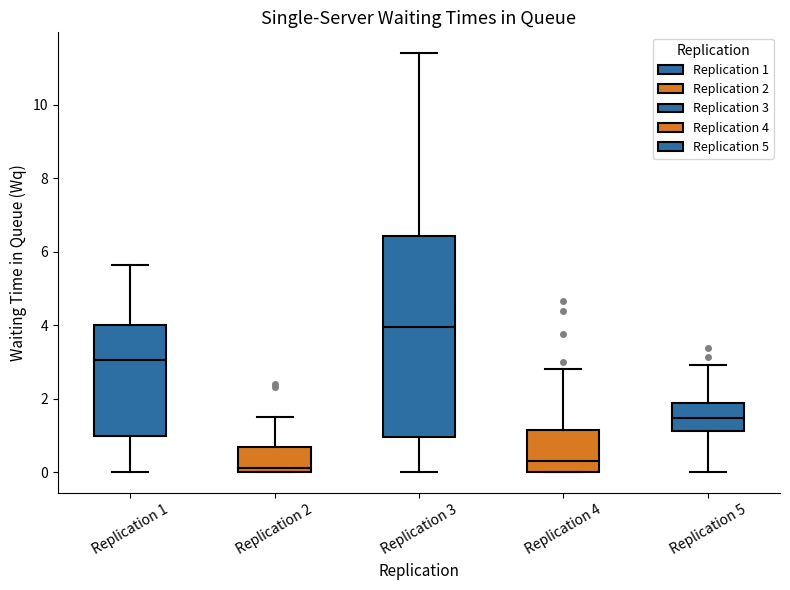

Reading left to right, transcribe this box plot: for each box, give where its median line is, the range the box spans, and where its two whiskers end, as read against the y-axis. The values are not printed on the chart, so give them approximately, as read against the axis.

Replication 1: median 3.0, box 1.0 to 4.0, whiskers 0.0 to 5.6
Replication 2: median 0.2, box 0.0 to 0.6, whiskers 0.0 to 1.4
Replication 3: median 4.0, box 1.0 to 6.4, whiskers 0.0 to 11.4
Replication 4: median 0.4, box 0.0 to 1.2, whiskers 0.0 to 2.8
Replication 5: median 1.4, box 1.2 to 1.8, whiskers 0.0 to 3.0